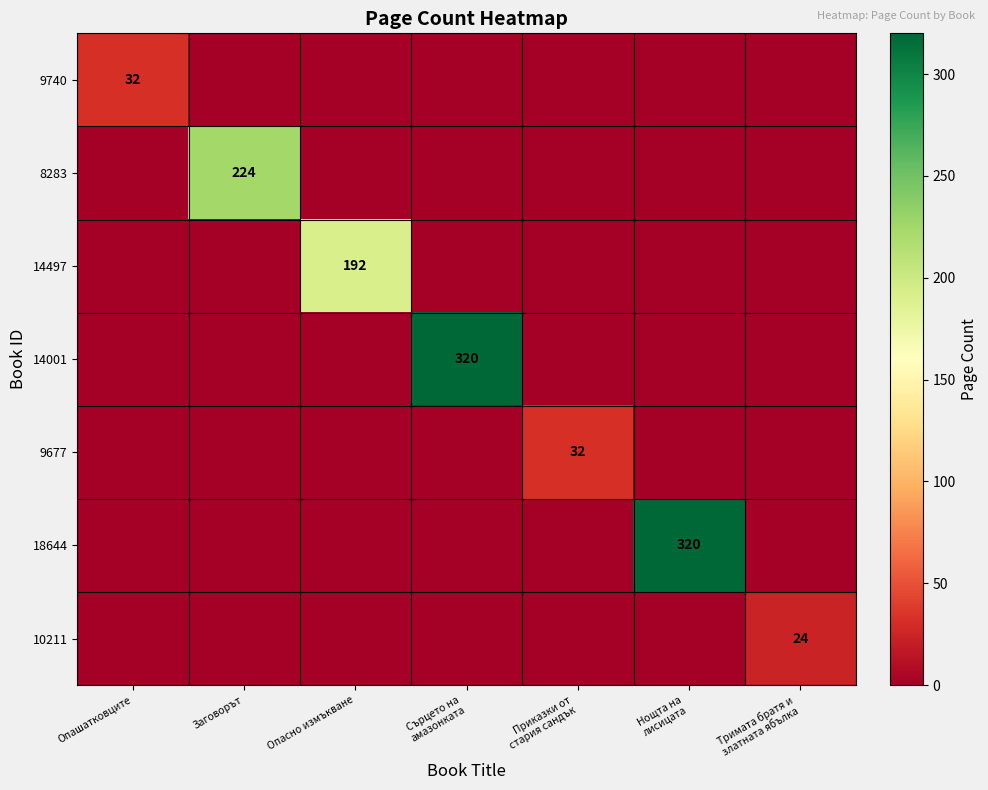

The value of 14497 at Опасно измъкване is 48. True or false?

False